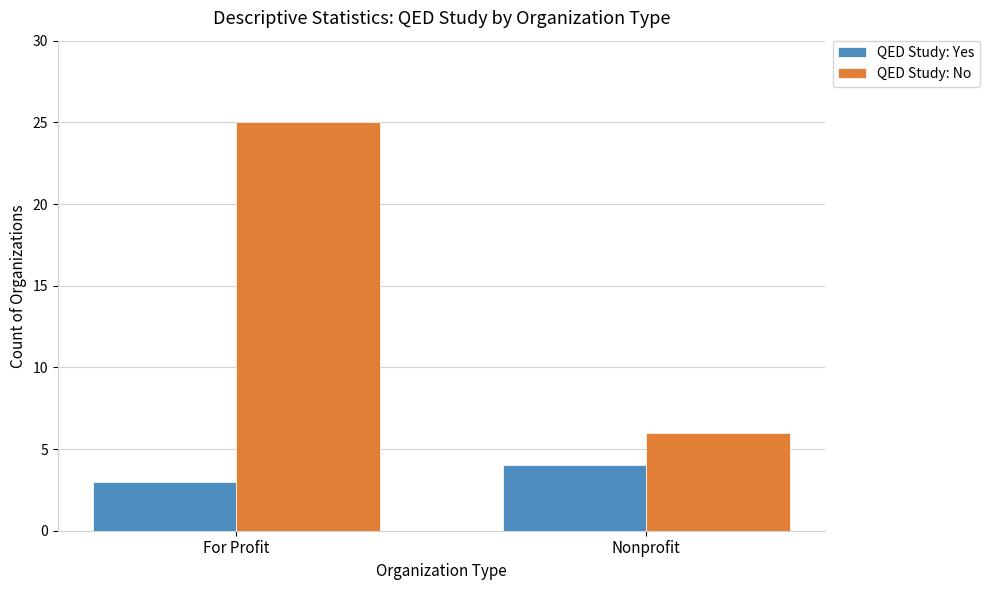

Between For Profit and Nonprofit, which series saw the biggest shift?

QED Study: No